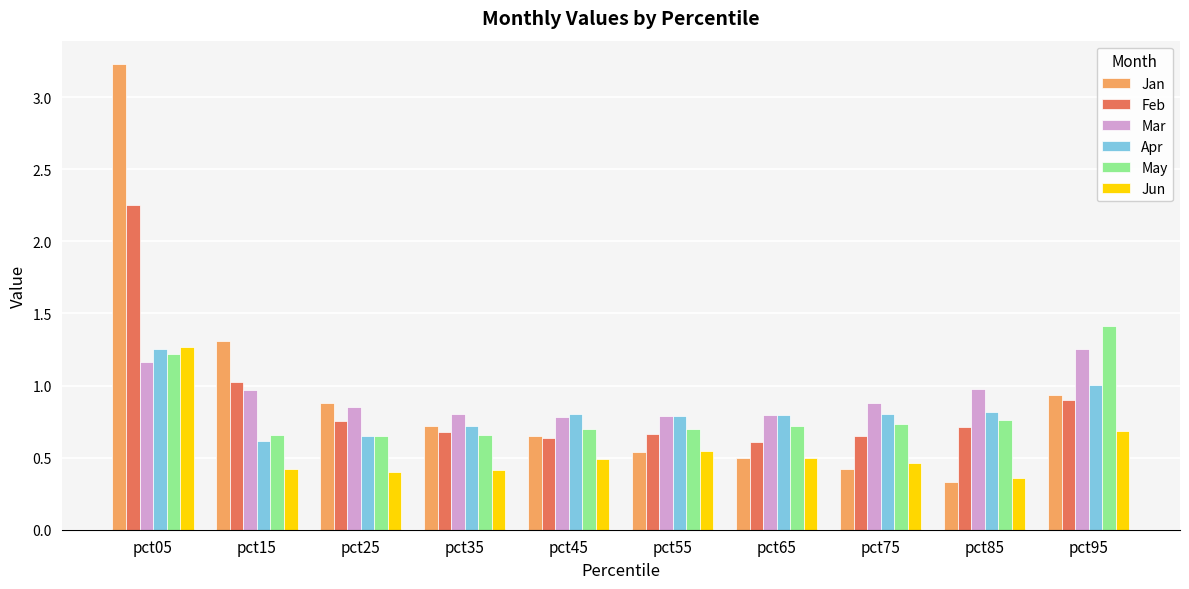

At which label does Feb reach its peak?

pct05